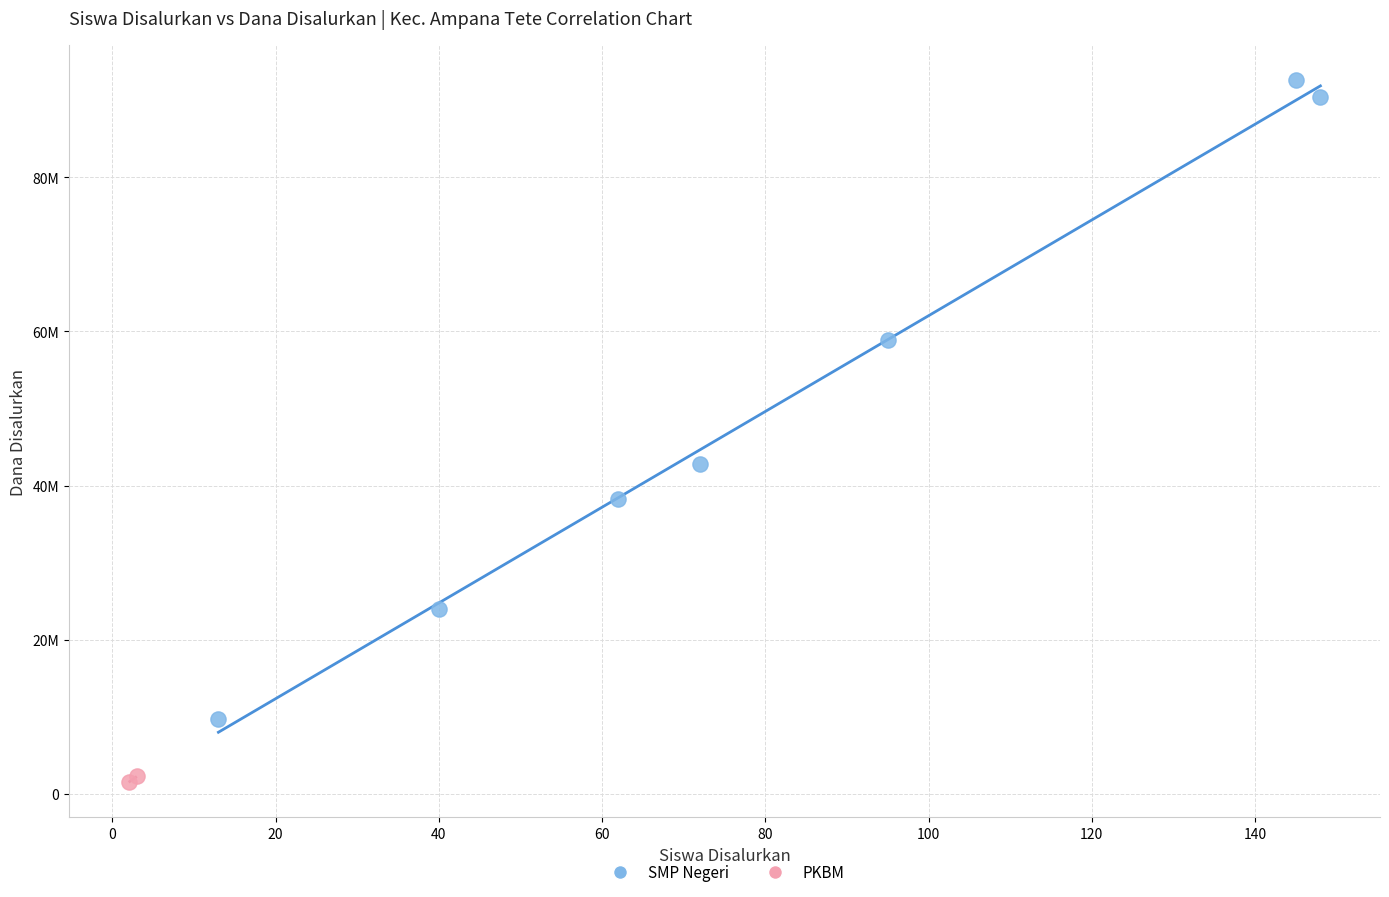

What are all the series names shown in the legend?

SMP Negeri, PKBM